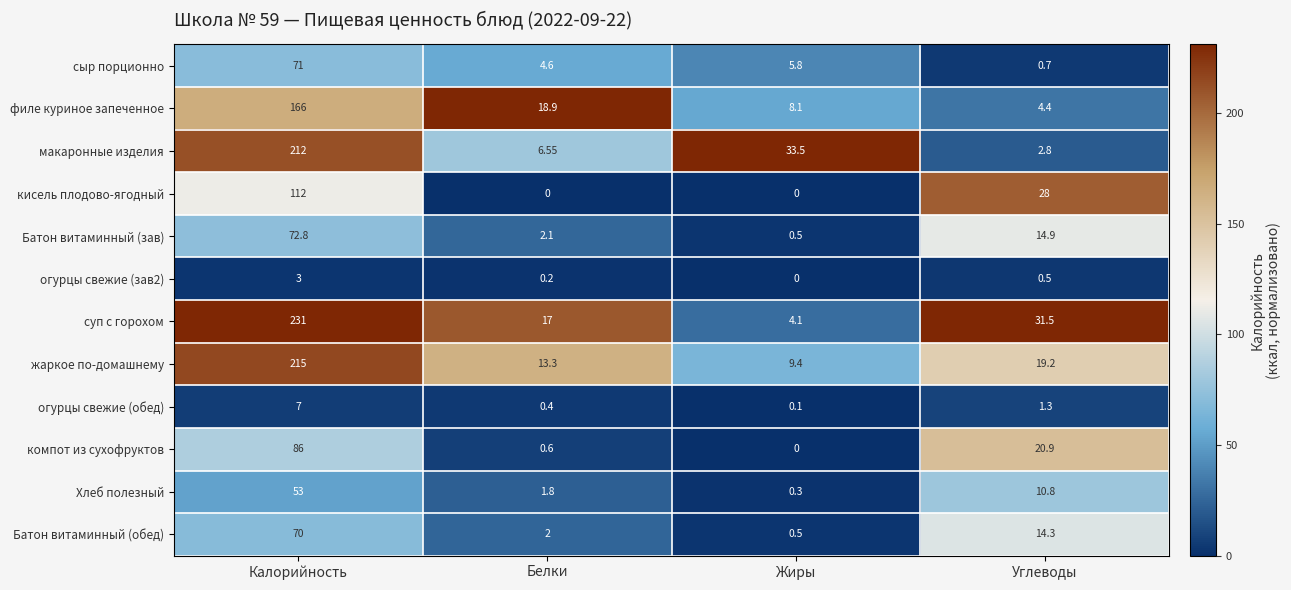

At which label does компот из сухофруктов first exceed 20?

Калорийность